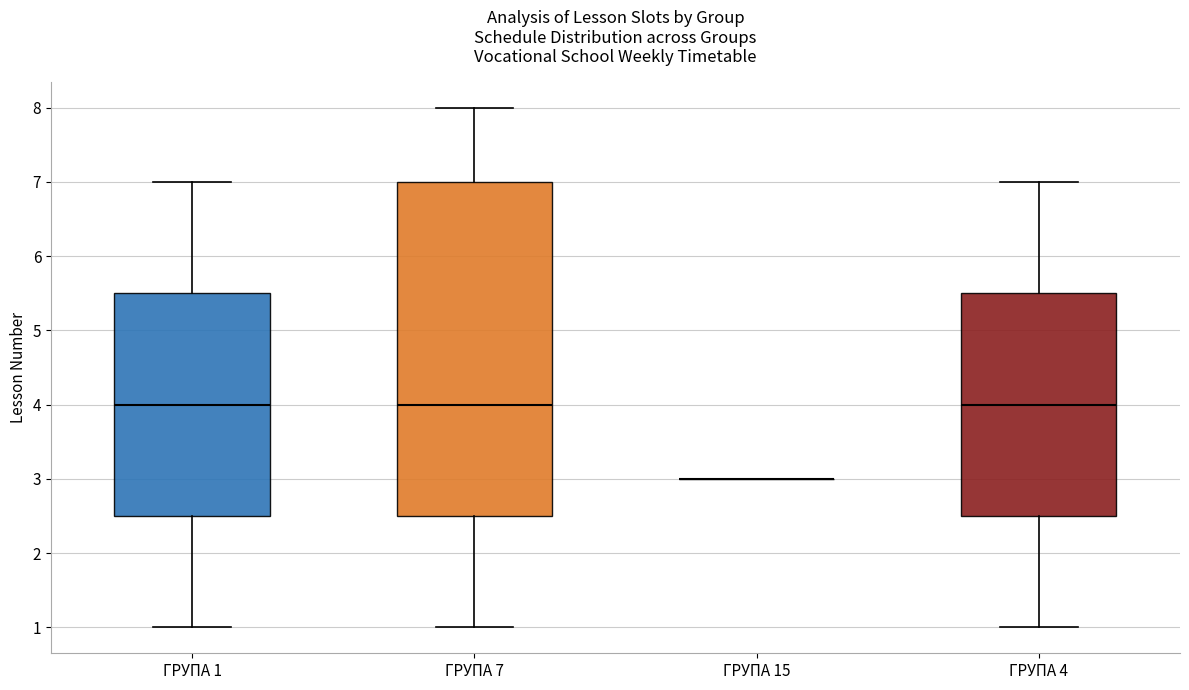

Reading left to right, transcribe this box plot: for each box, give where its median line is, the range the box spans, and where its two whiskers end, as read against the y-axis. The values are not printed on the chart, so give them approximately, as read against the axis.

ГРУПА 1: median 4.0, box 2.5 to 5.5, whiskers 1.0 to 7.0
ГРУПА 7: median 4.0, box 2.5 to 7.0, whiskers 1.0 to 8.0
ГРУПА 15: box collapsed to a line at 3.0, whiskers 3.0 to 3.0
ГРУПА 4: median 4.0, box 2.5 to 5.5, whiskers 1.0 to 7.0